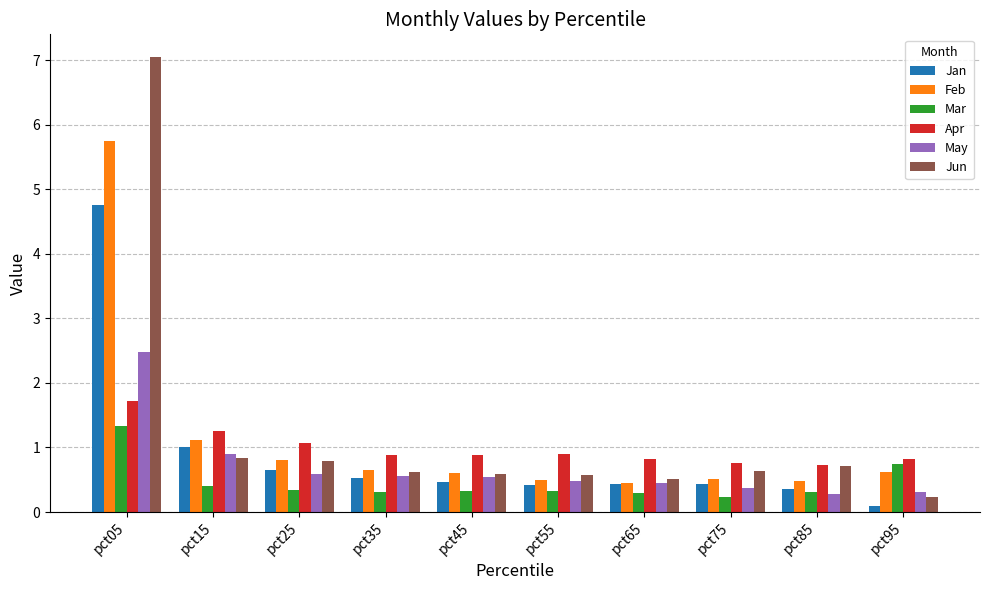

Read the Apr value at pct05.

1.7